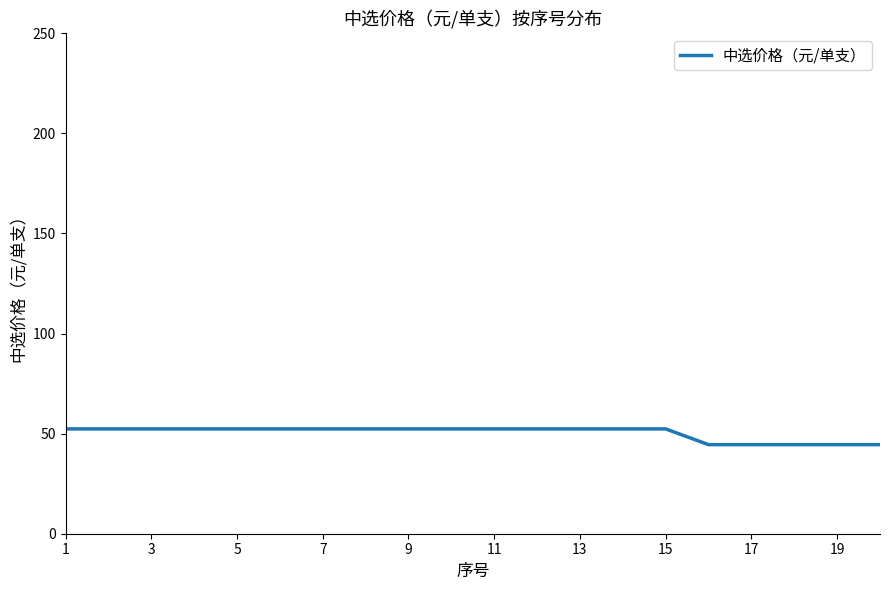

Does the chart display data point markers on the line(s)?

No